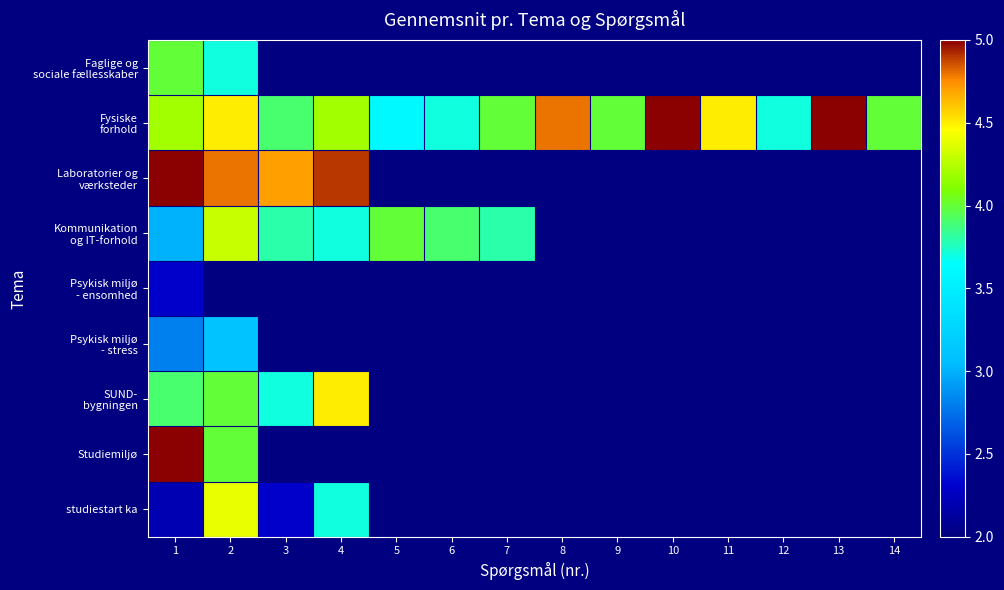

What is the minimum value for Kommunikation og IT-forhold?

3.0